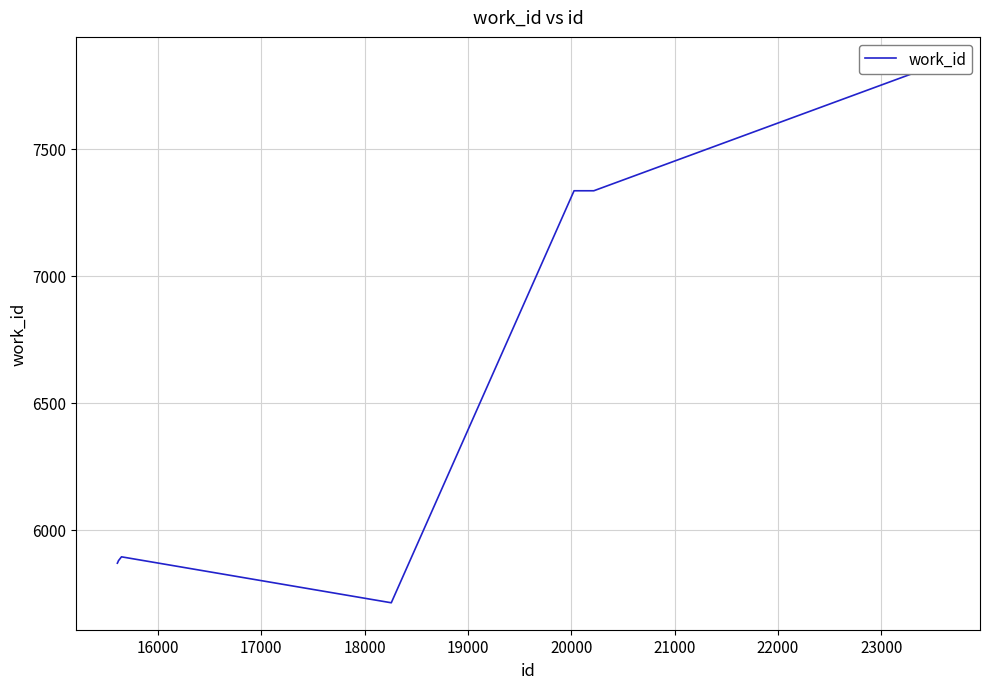

What is the value of the 7th point from the left?

5712